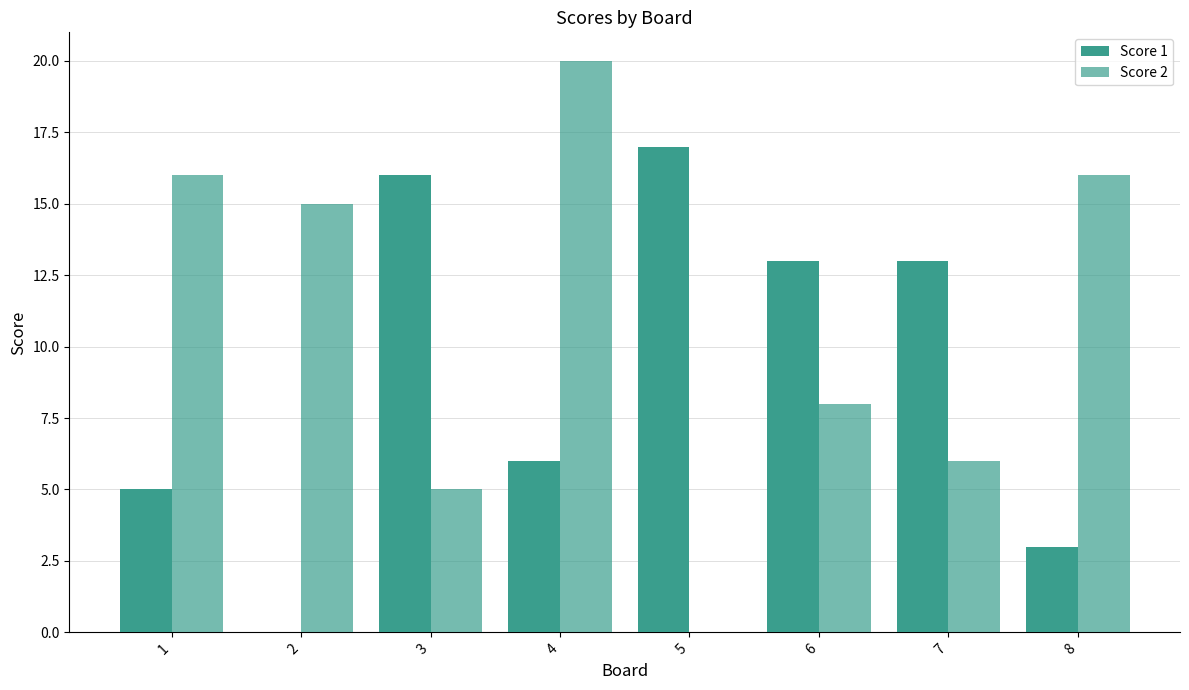

What is the greatest value displayed?

20